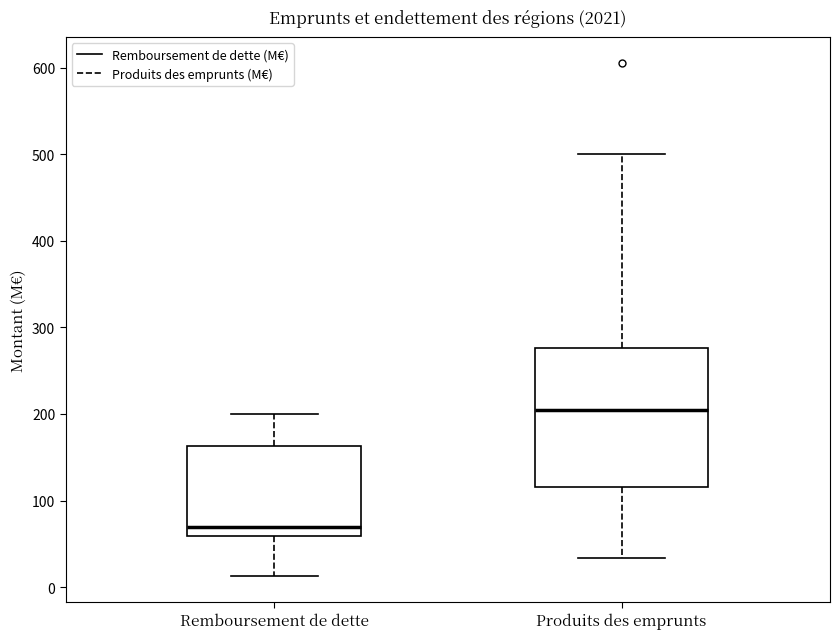

Reading left to right, read every box against the y-axis: the position of its median line, the range the box covers, and the ends of its whiskers. The values are not printed on the chart, so give them approximately, as read against the axis.

Remboursement de dette: median 70, box 60 to 160, whiskers 10 to 200
Produits des emprunts: median 210, box 120 to 280, whiskers 30 to 500